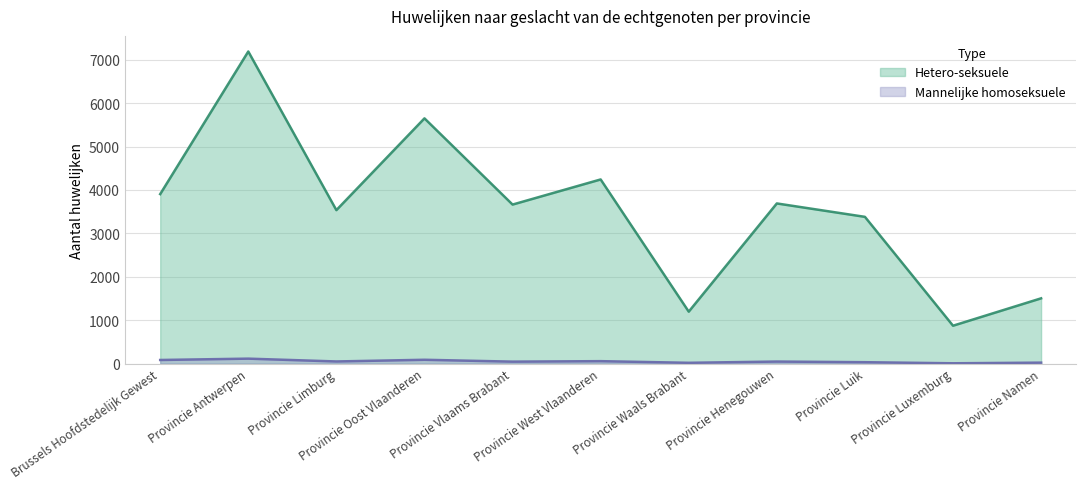

Is the value of Mannelijke homoseksuele at Provincie Henegouwen greater than the value of Hetero-seksuele at Provincie Waals Brabant?

No